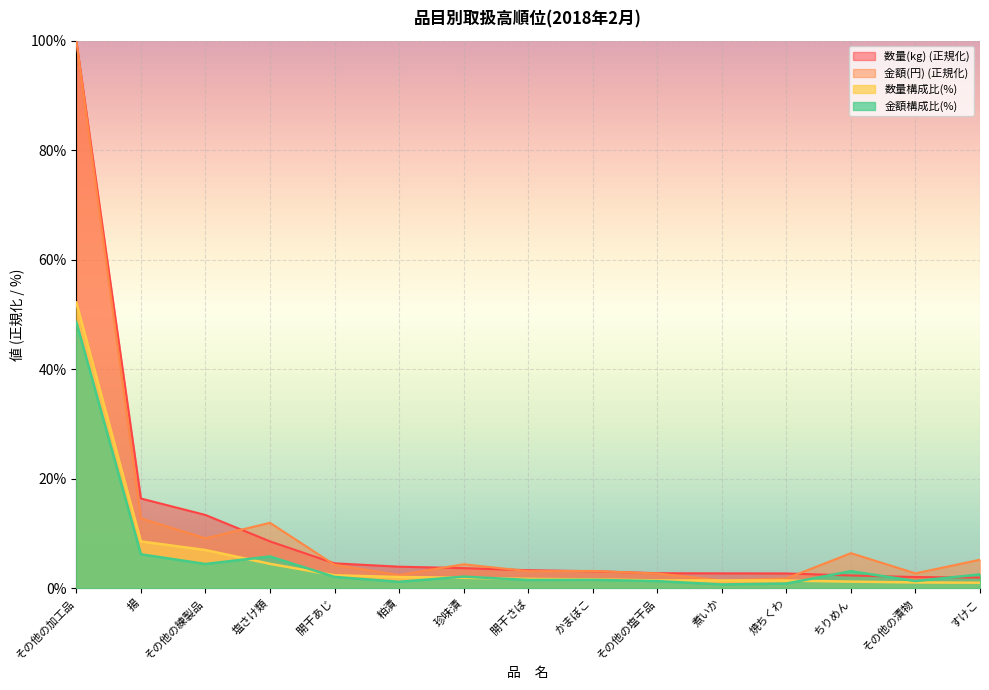

How many series are shown in this chart?

4